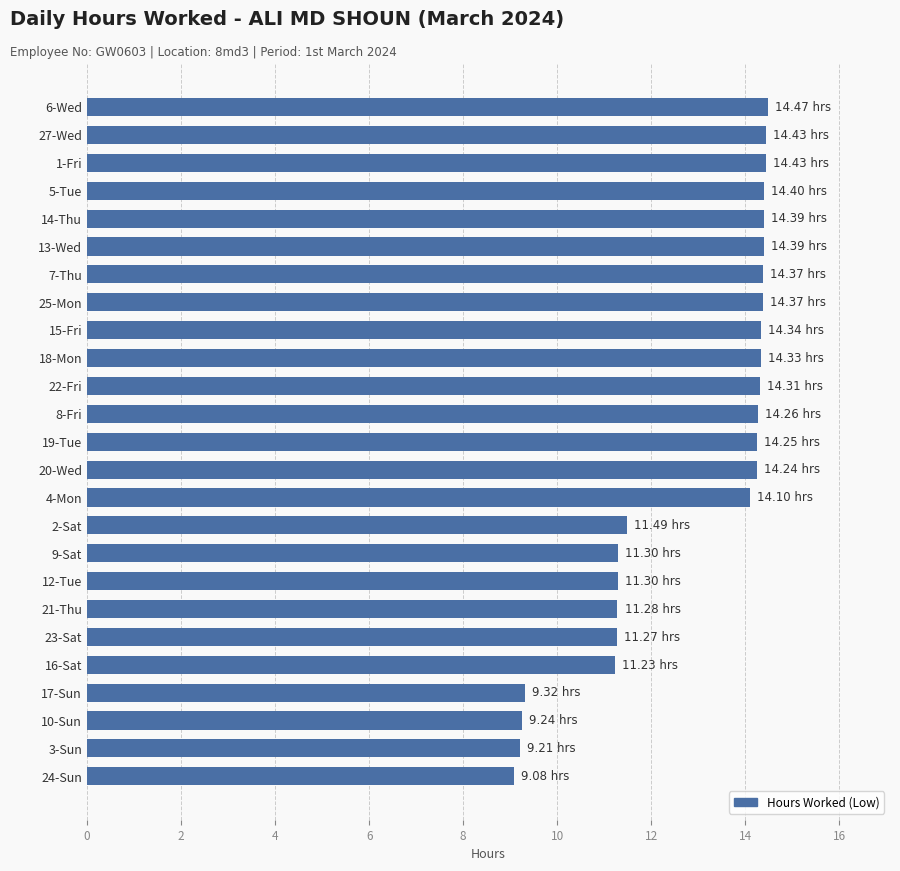

Between 2-Sat and 5-Tue, which is larger?

5-Tue